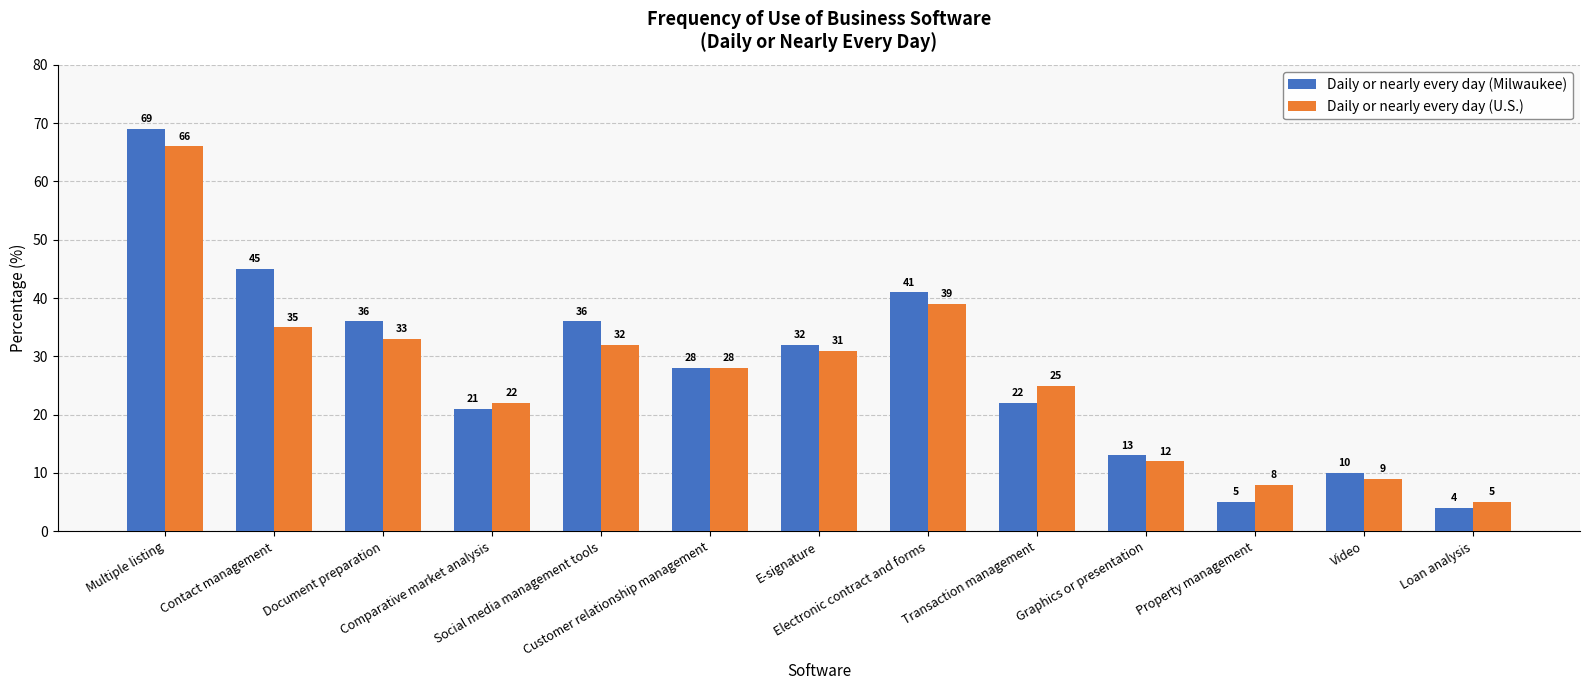

Rank the series at Graphics or presentation from lowest to highest value.

Daily or nearly every day (U.S.), Daily or nearly every day (Milwaukee)